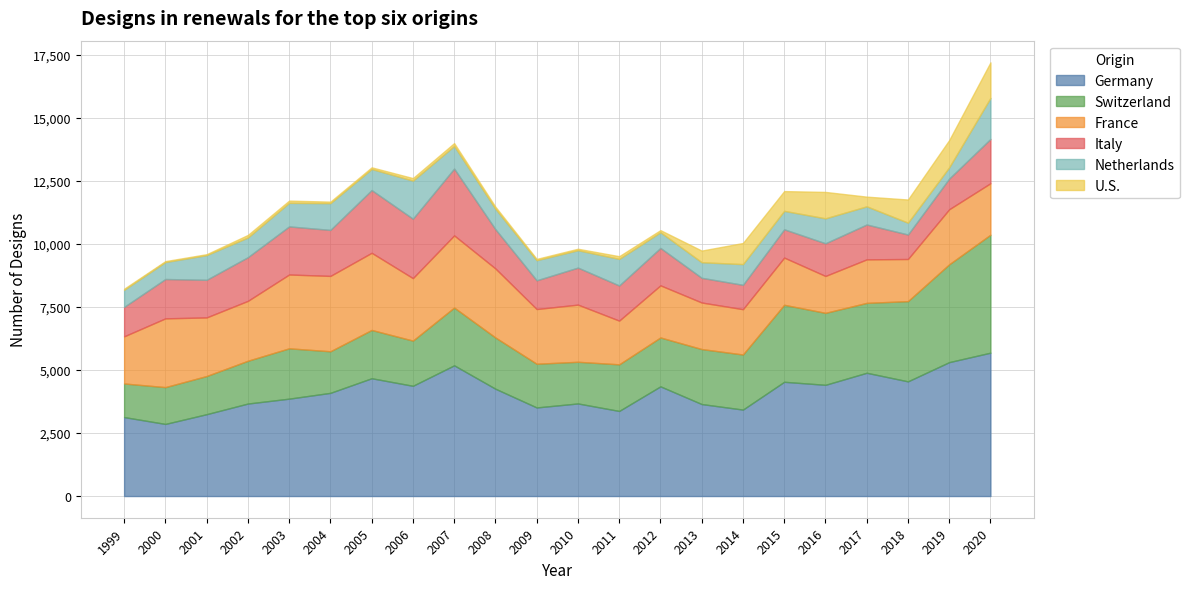

Is it true that Netherlands equals 812 at 2008?

True